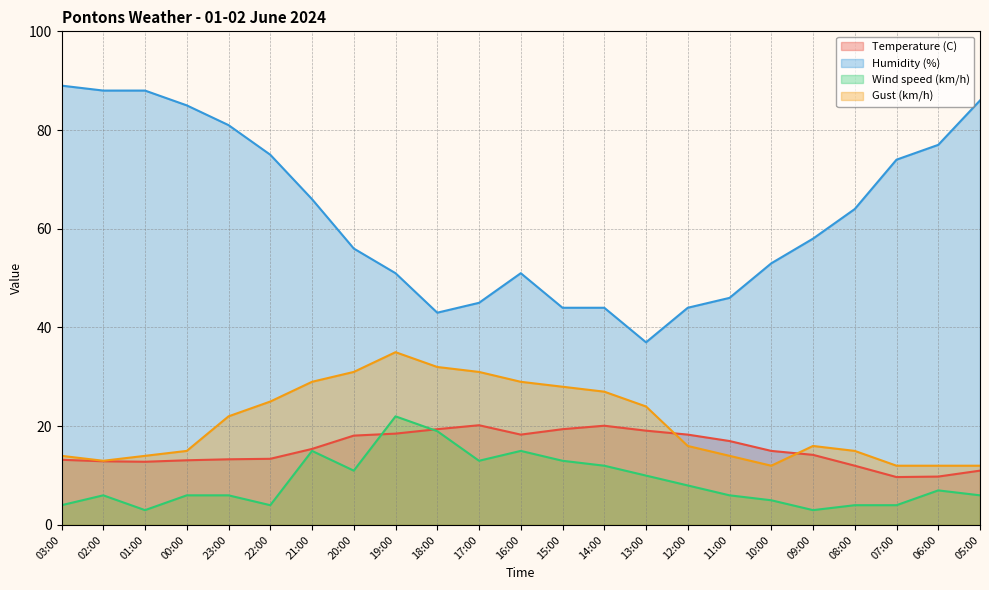

What are all the series names shown in the legend?

Temperature (C), Humidity (%), Wind speed (km/h), Gust (km/h)